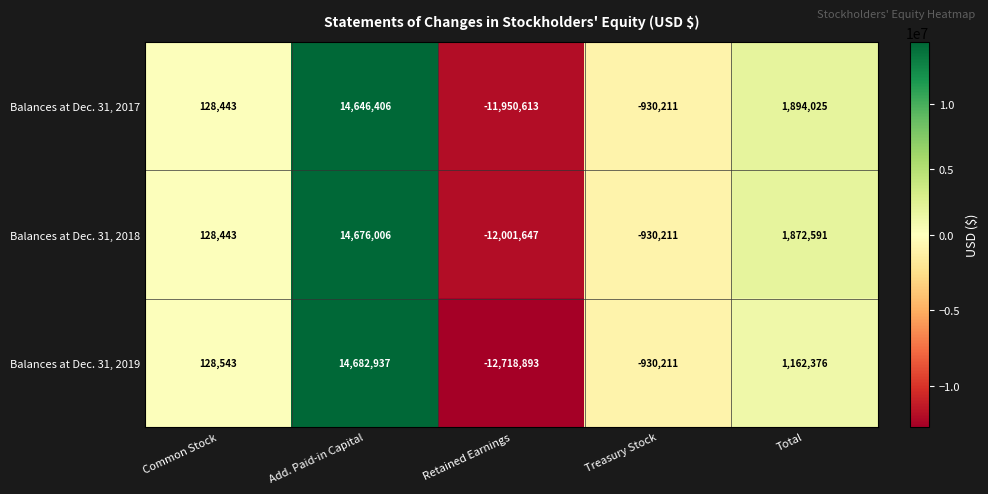

How many categories are shown in the chart?

5